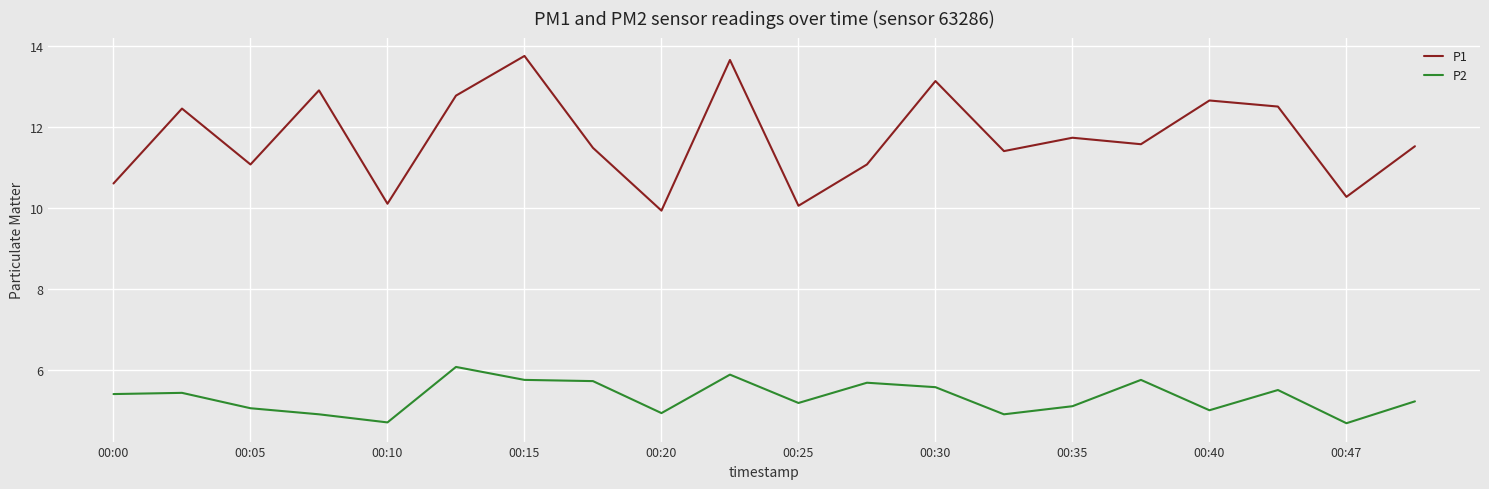

Rank the series by their maximum value, from lowest to highest.

P2, P1